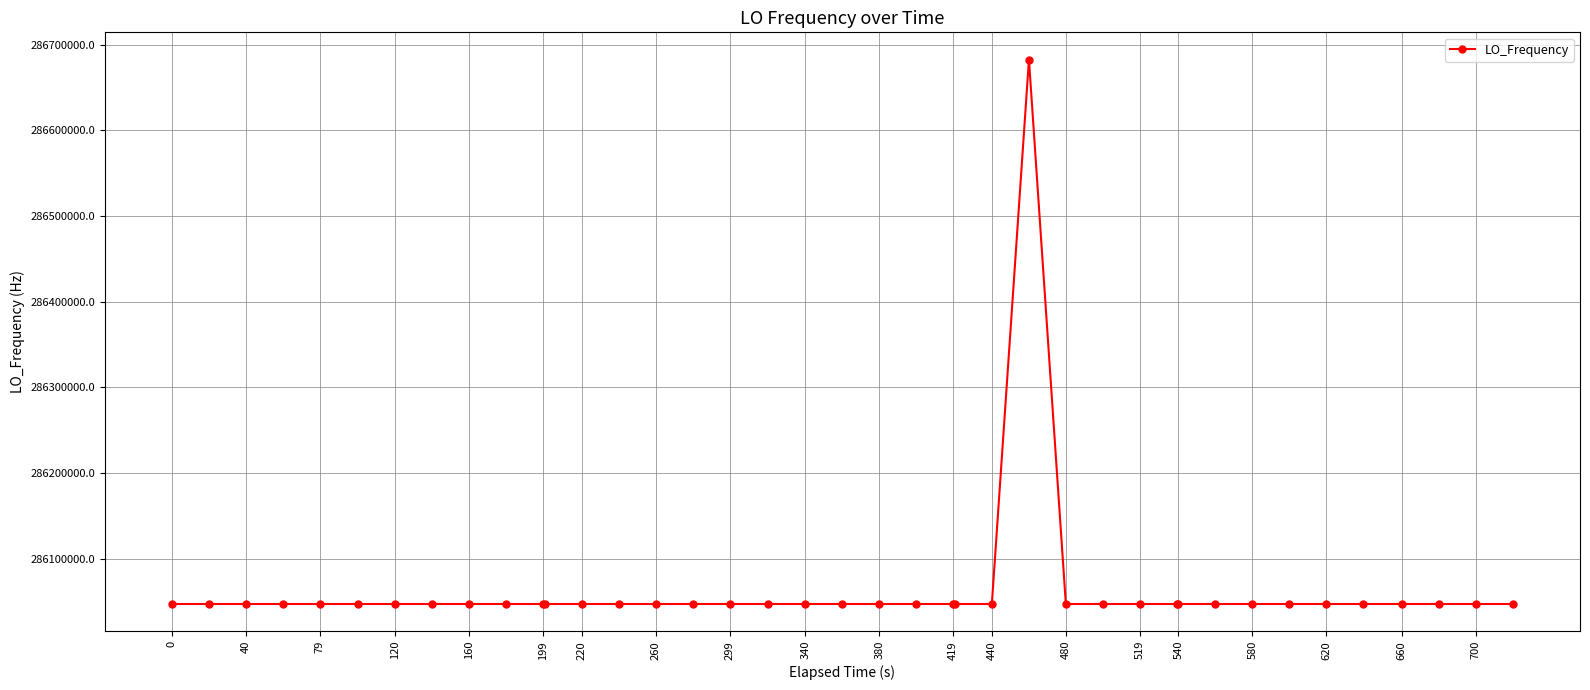

What is the difference between the second highest and second lowest values?

4.7